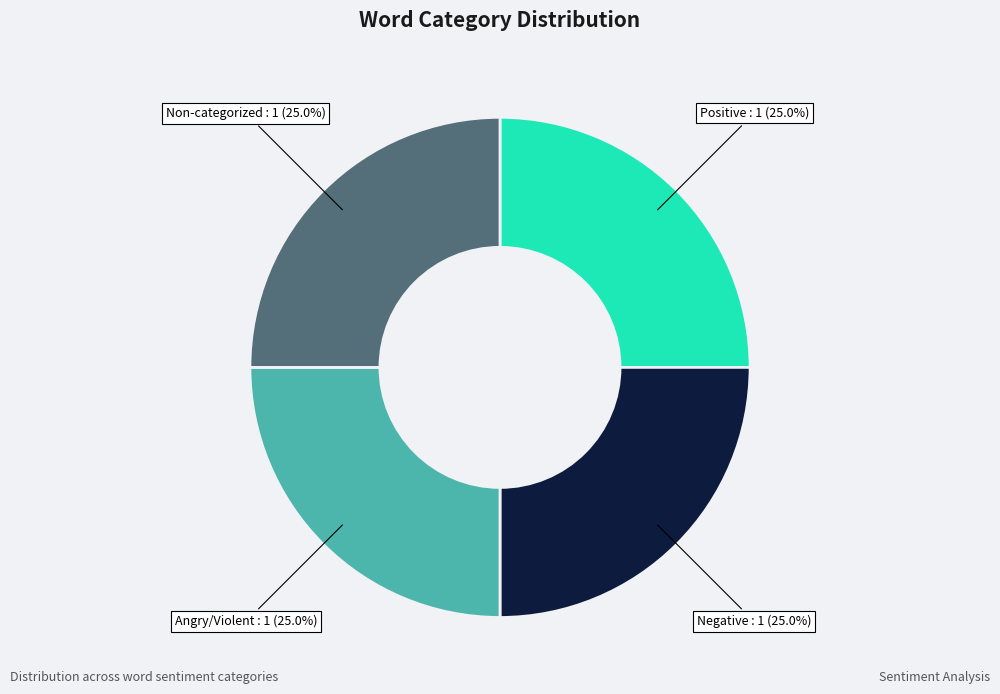

Is there any slice that represents more than half of the pie?

No